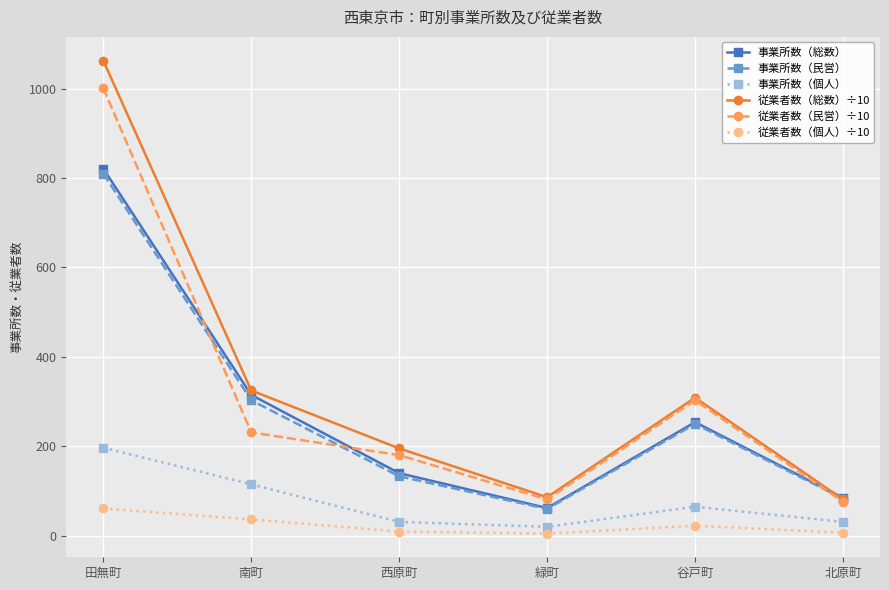

How many values in the 従業者数（個人）÷10 series are below 22?

3